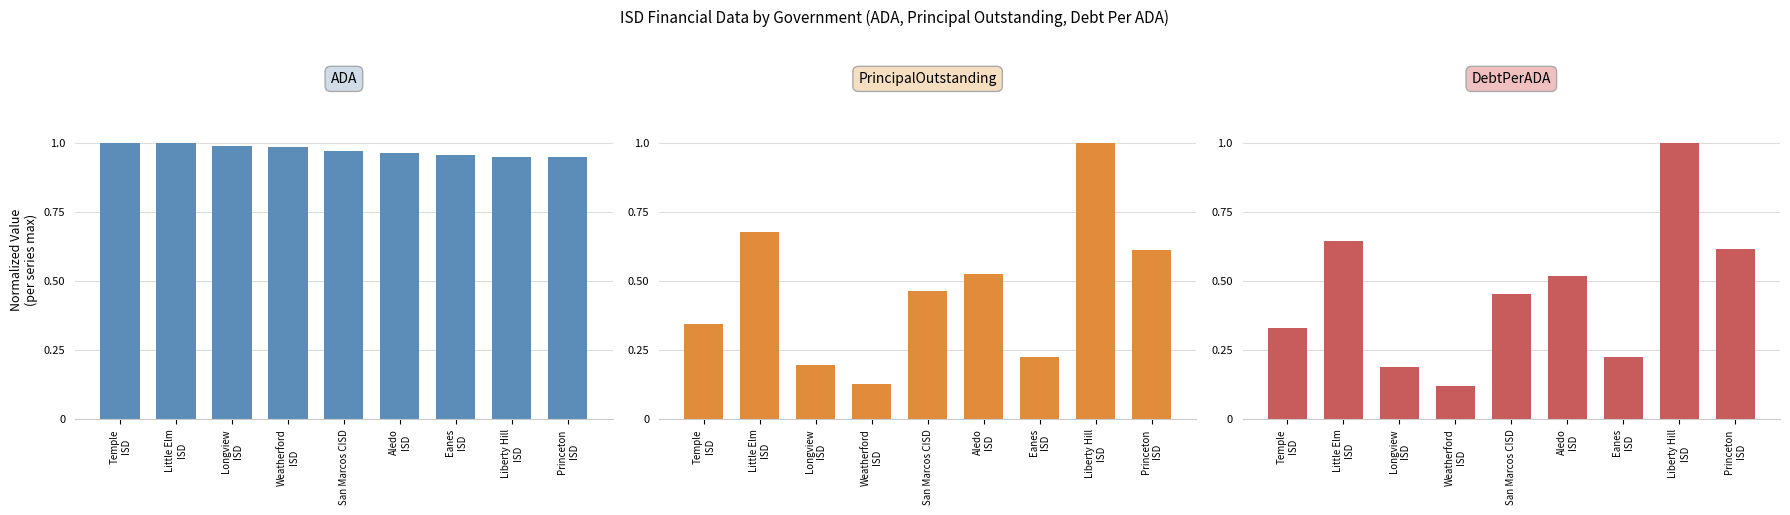

What is the value of the DebtPerADA bar at the 8th from the left?

1.0